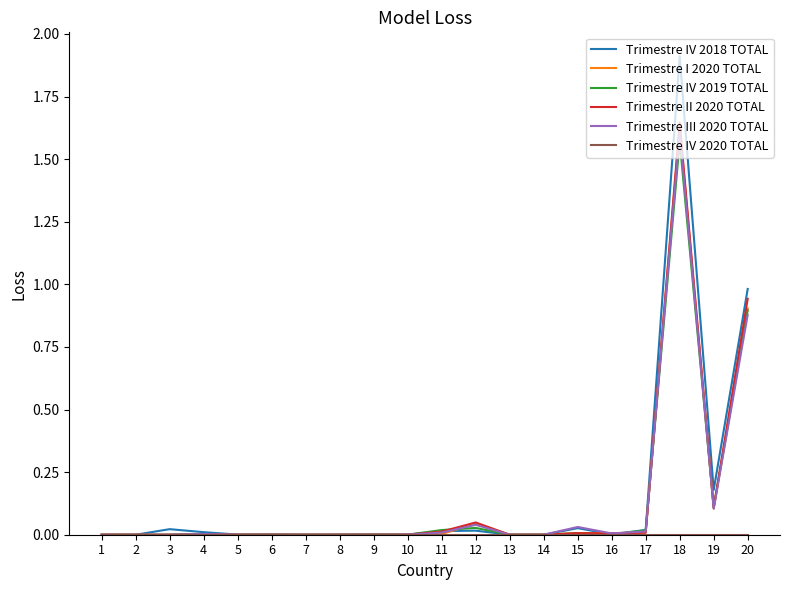

Which series ends up on top after the final intersection of Trimestre I 2020 TOTAL and Trimestre III 2020 TOTAL?

Trimestre I 2020 TOTAL